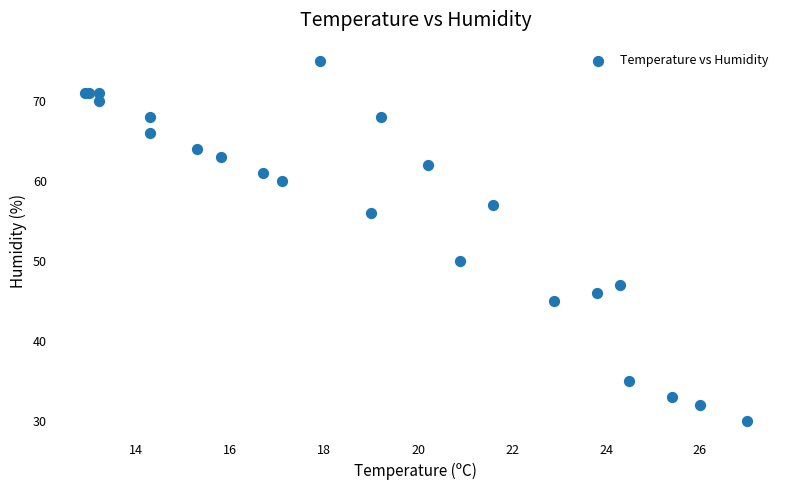

What Y value in the scatter plot is closest to 52?

50